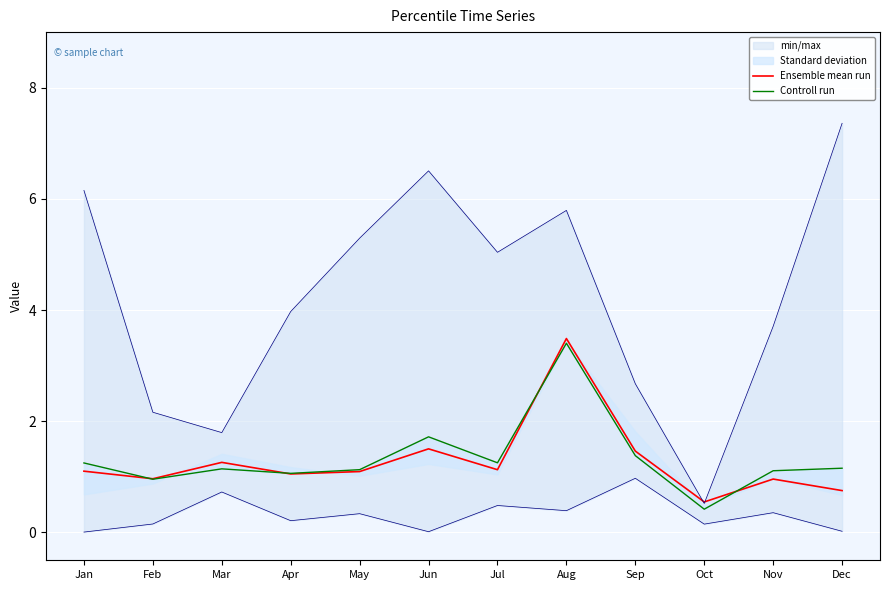

Where is the first local minimum for Controll run?

Feb